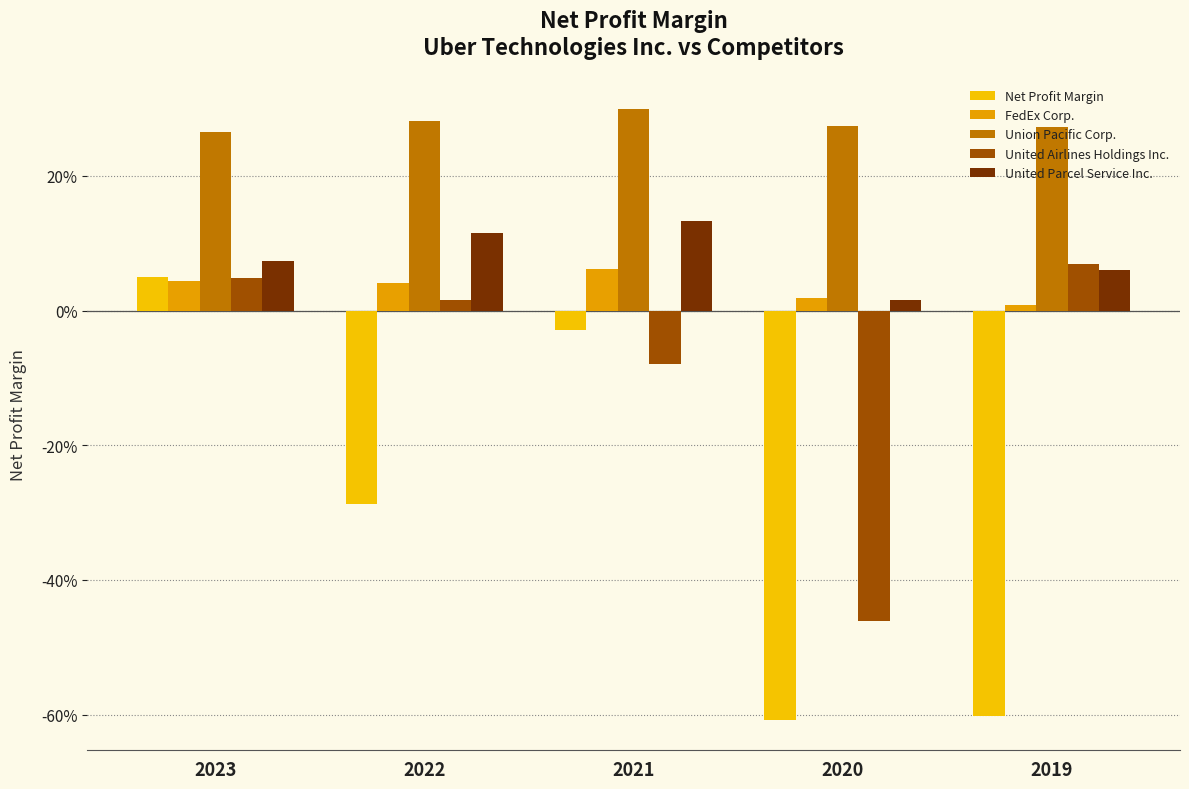

True or false: Net Profit Margin has a value of -0.4 at 2020.

False